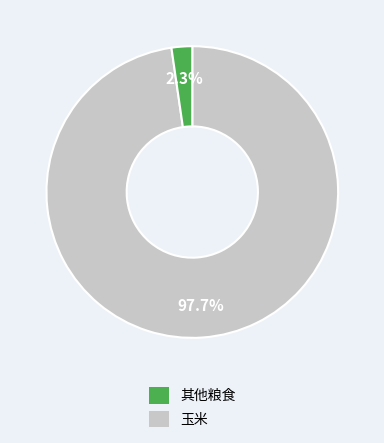

To the nearest percent, what is the difference between the largest and smallest slice percentages?

95%